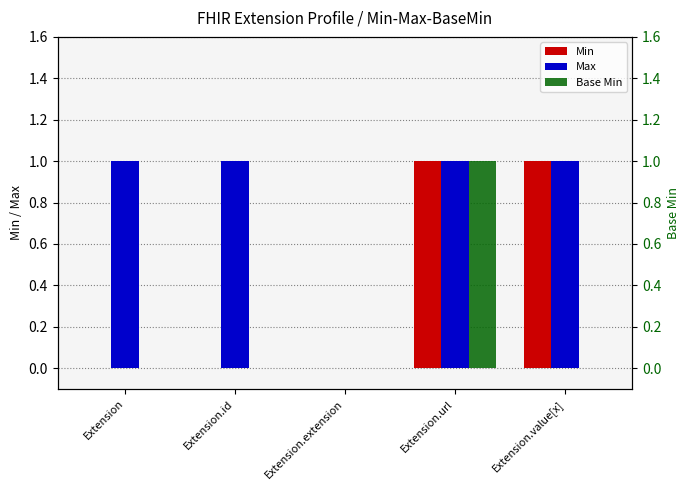

At which label does Min reach its minimum?

Extension